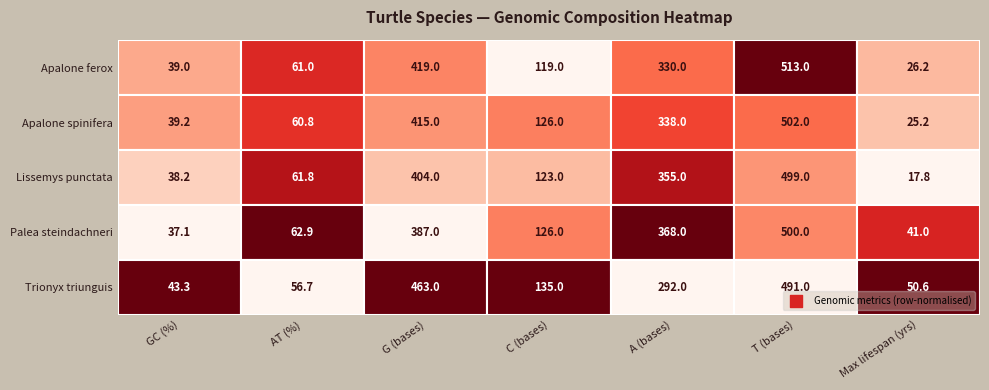

True or false: Lissemys punctata has a value of 56.2 at 0.

False